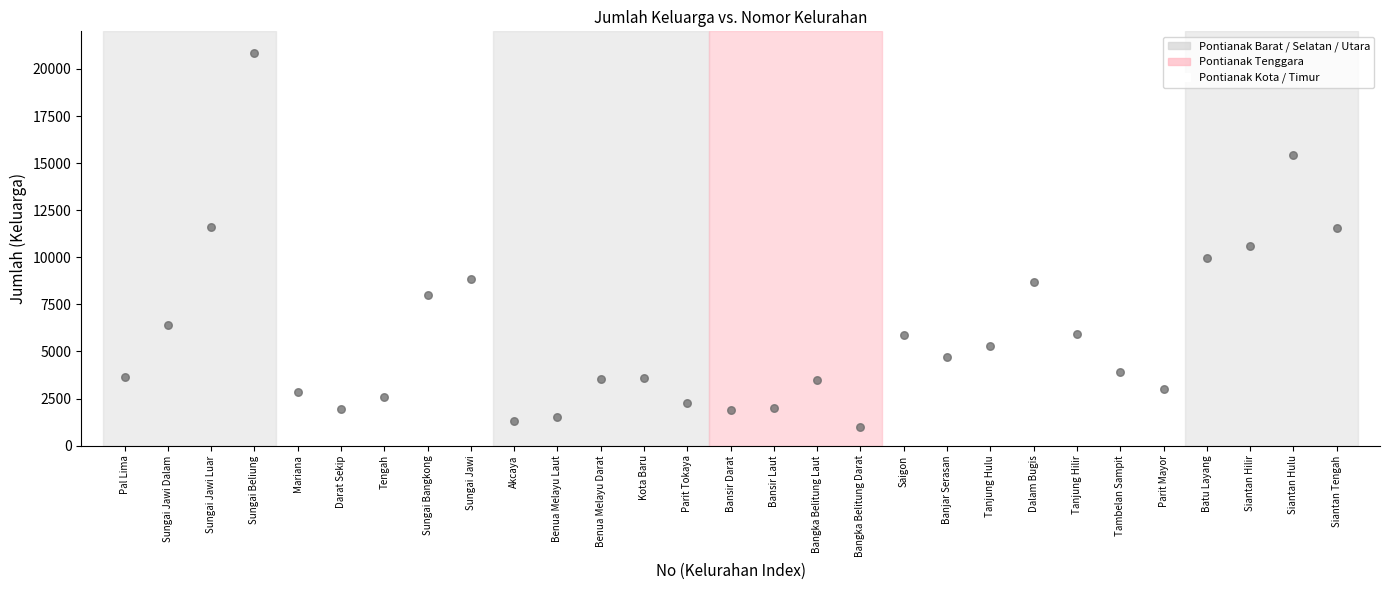

What is the range of Y values (max minus min)?

19867